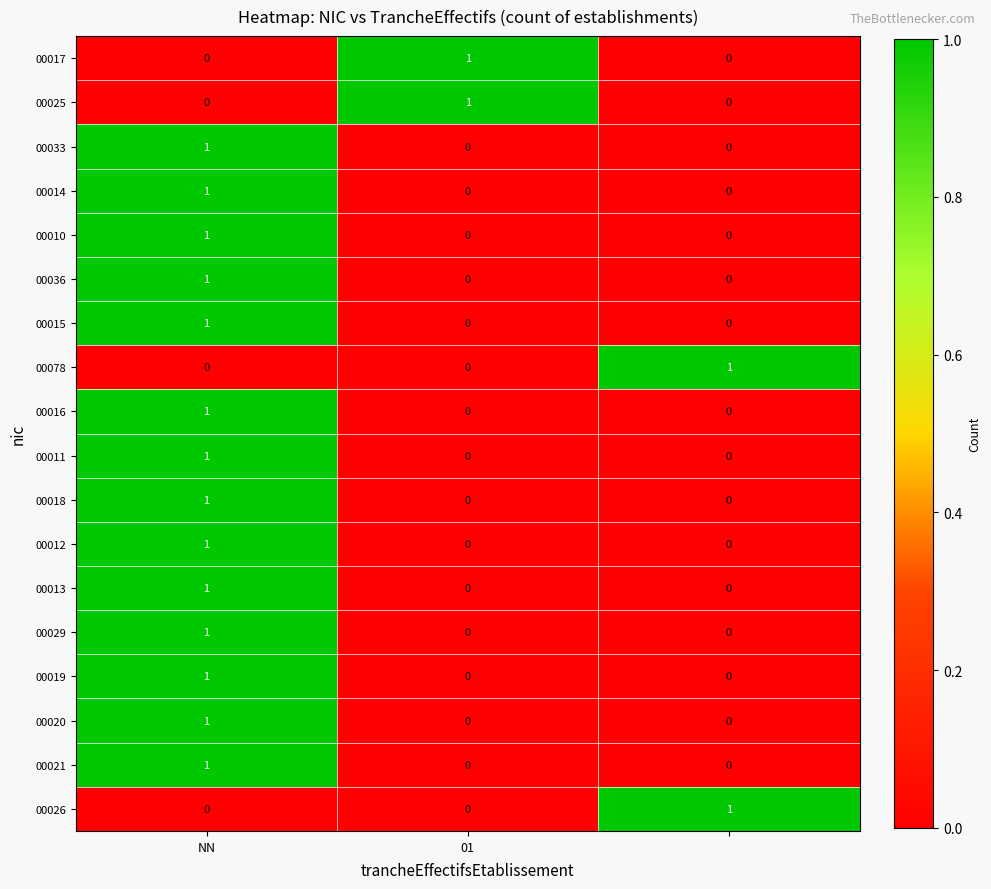

At how many categories does at least one series exceed 0?

3